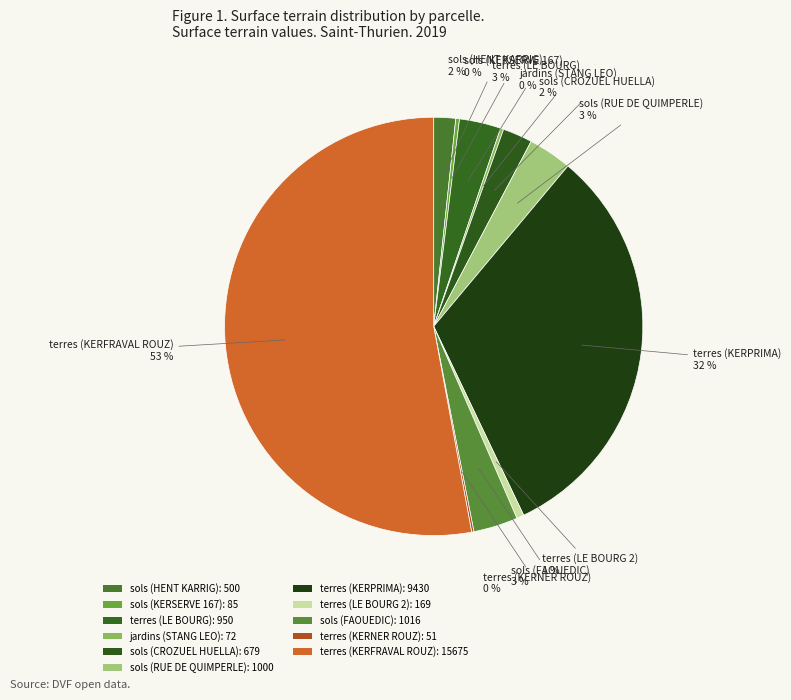

Which has a higher value, sols (HENT KARRIG) or terres (KERPRIMA)?

terres (KERPRIMA)